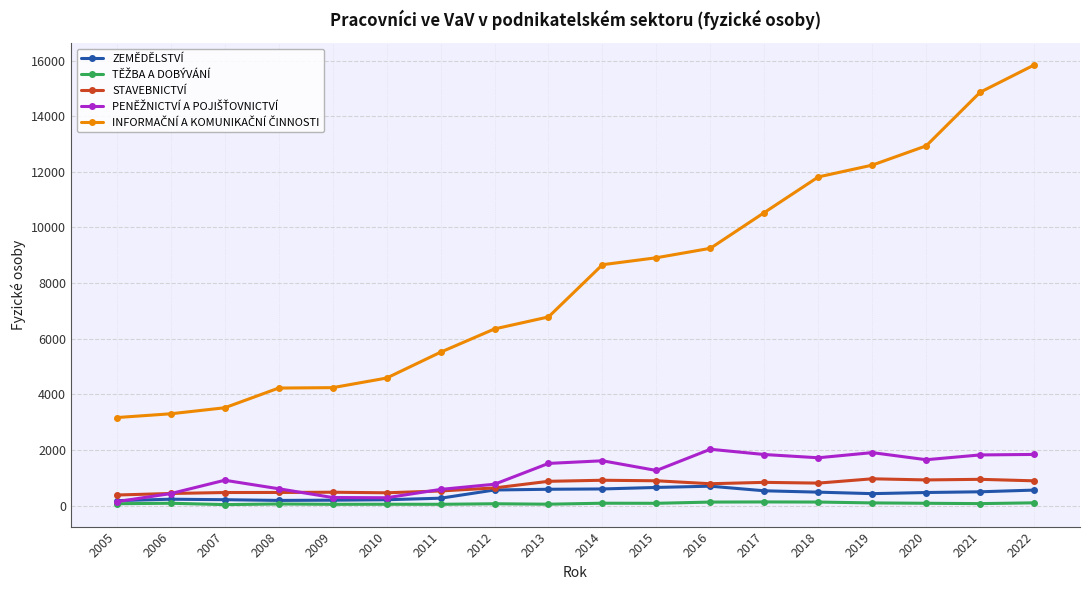

Which category has the highest value across all series?

2022